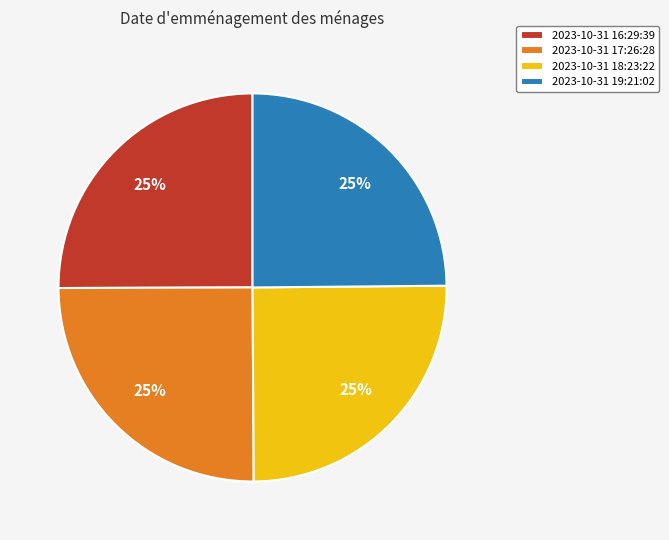

Approximately how many times larger is the value at 2023-10-31 19:21:02 compared to 2023-10-31 17:26:28?

1.0